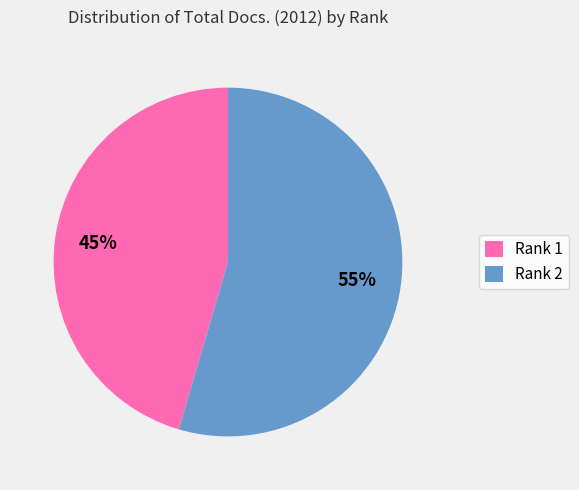

To the nearest percent, what is the combined percentage of Rank 2 and Rank 1?

100%